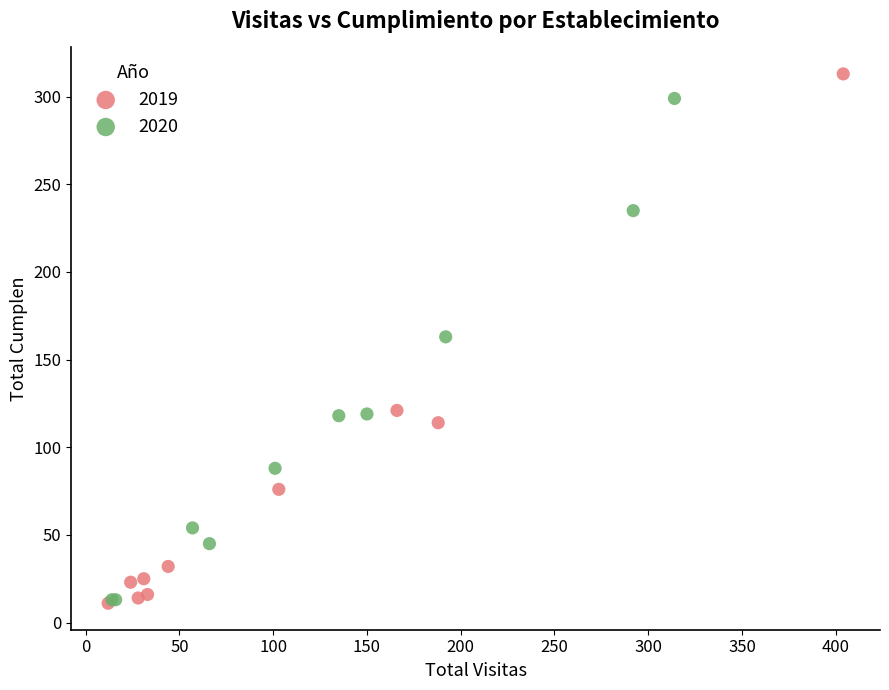

Which series has the widest spread of Y values?

2019